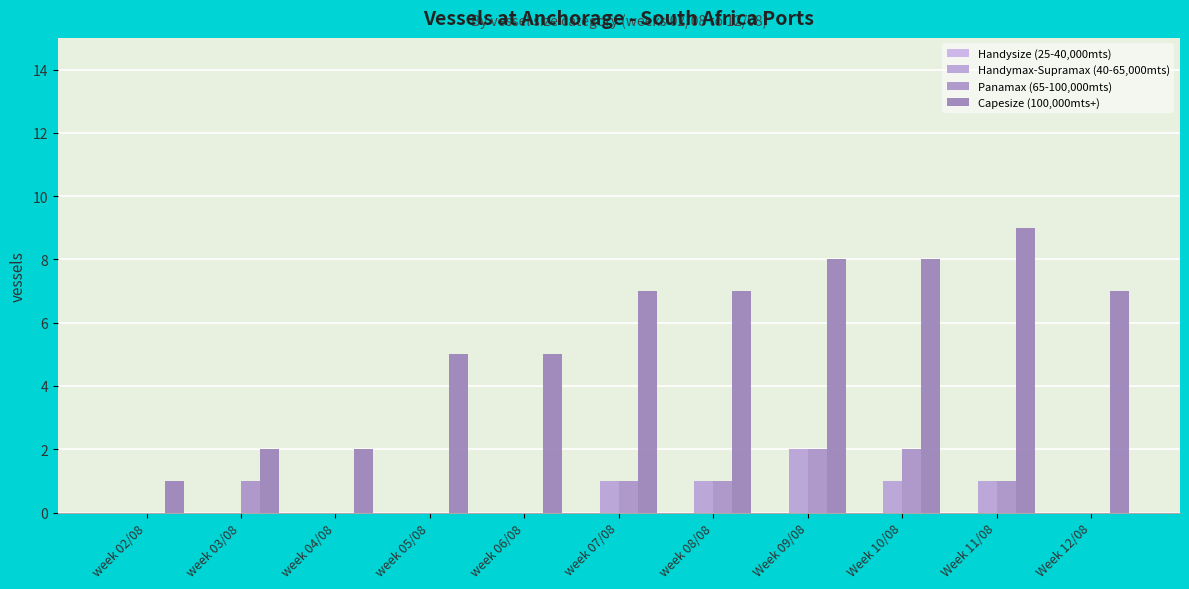

How many series are shown in this chart?

3